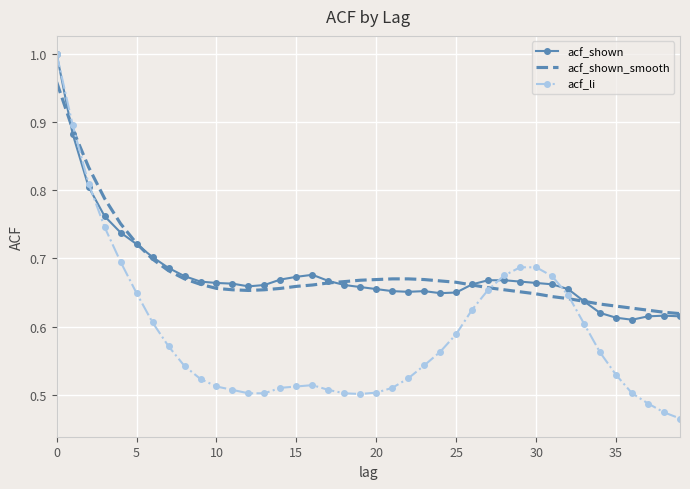

Which series has the widest spread of values?

acf_li